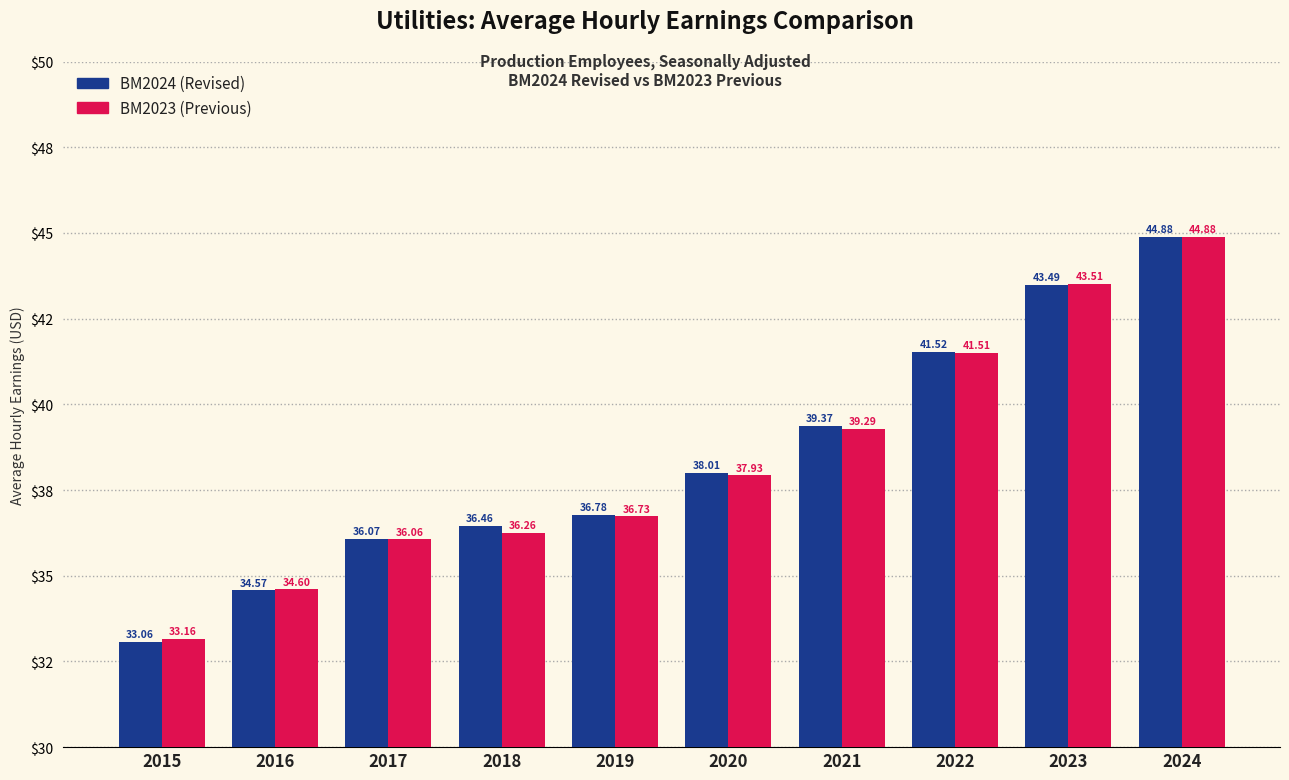

Does the chart contain any negative values?

No